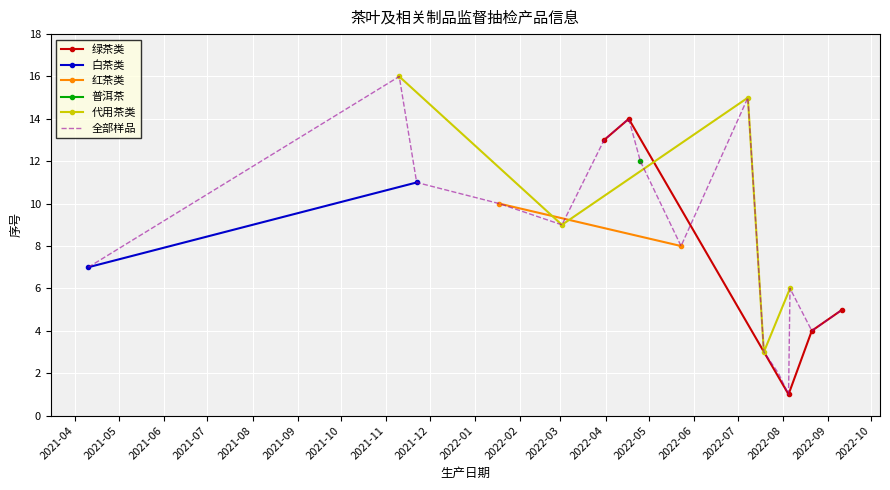

At which category does the chart reach its minimum across all series?

2022-08-05